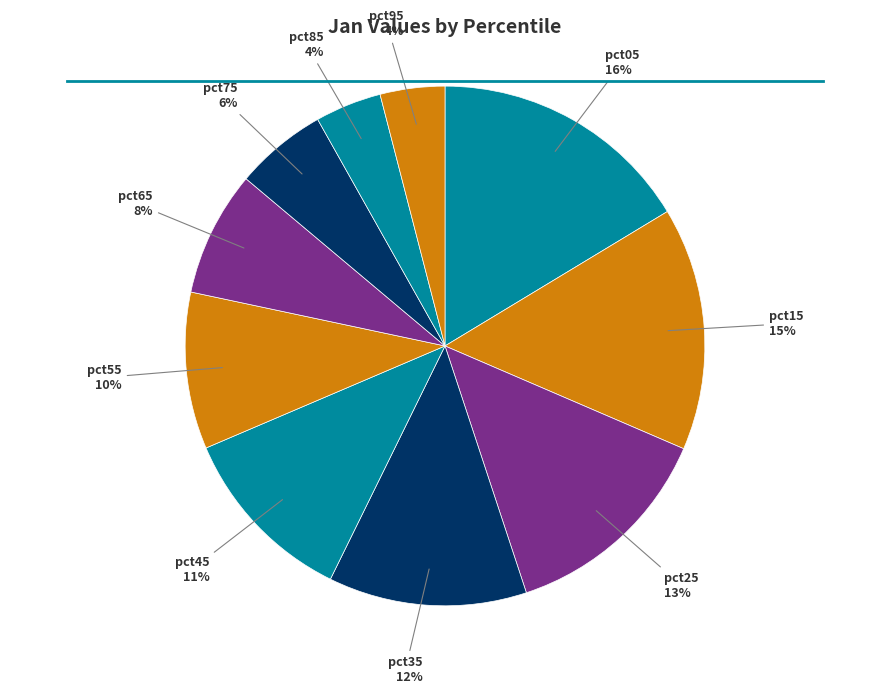

Between pct85 and pct15, which is larger?

pct15